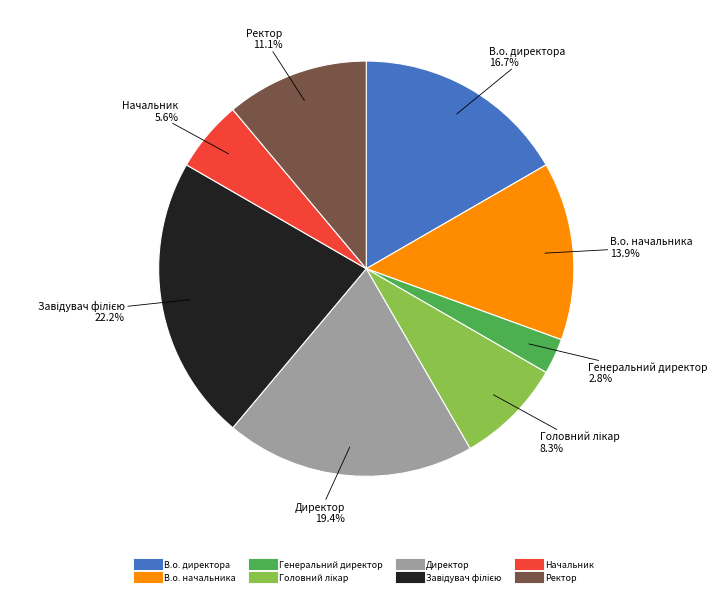

What percentage is NOT represented by Генеральний директор?

97.2%